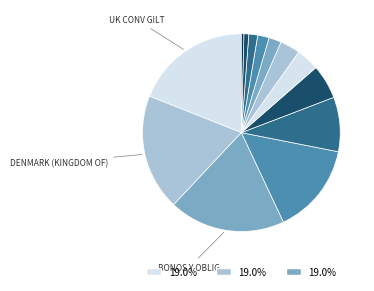

Rank the categories by value from highest to lowest.

UK CONV GILT, CANADA GOVERNMENT, BONOS Y OBLIG 1, DENMARK (KINGDOM OF), BUNDESREPUBLIK DEUT 1, Austria Republic Of, NORWAY (KINGDOM OF), SPAIN (KINGDOM OF) 1, BONOS Y OBLIG 2, BUNDESREPUBLIK DEUT 2, NETHERLANDS (KINGDOM OF), Germany Federal Republic, SPAIN (KINGDOM OF) 2